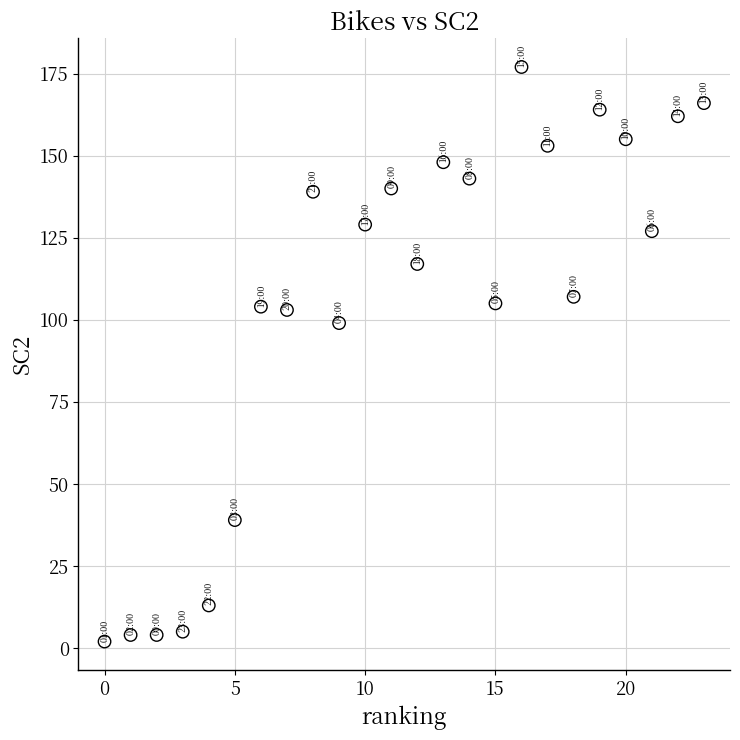

What is the range of Y values (max minus min)?

175